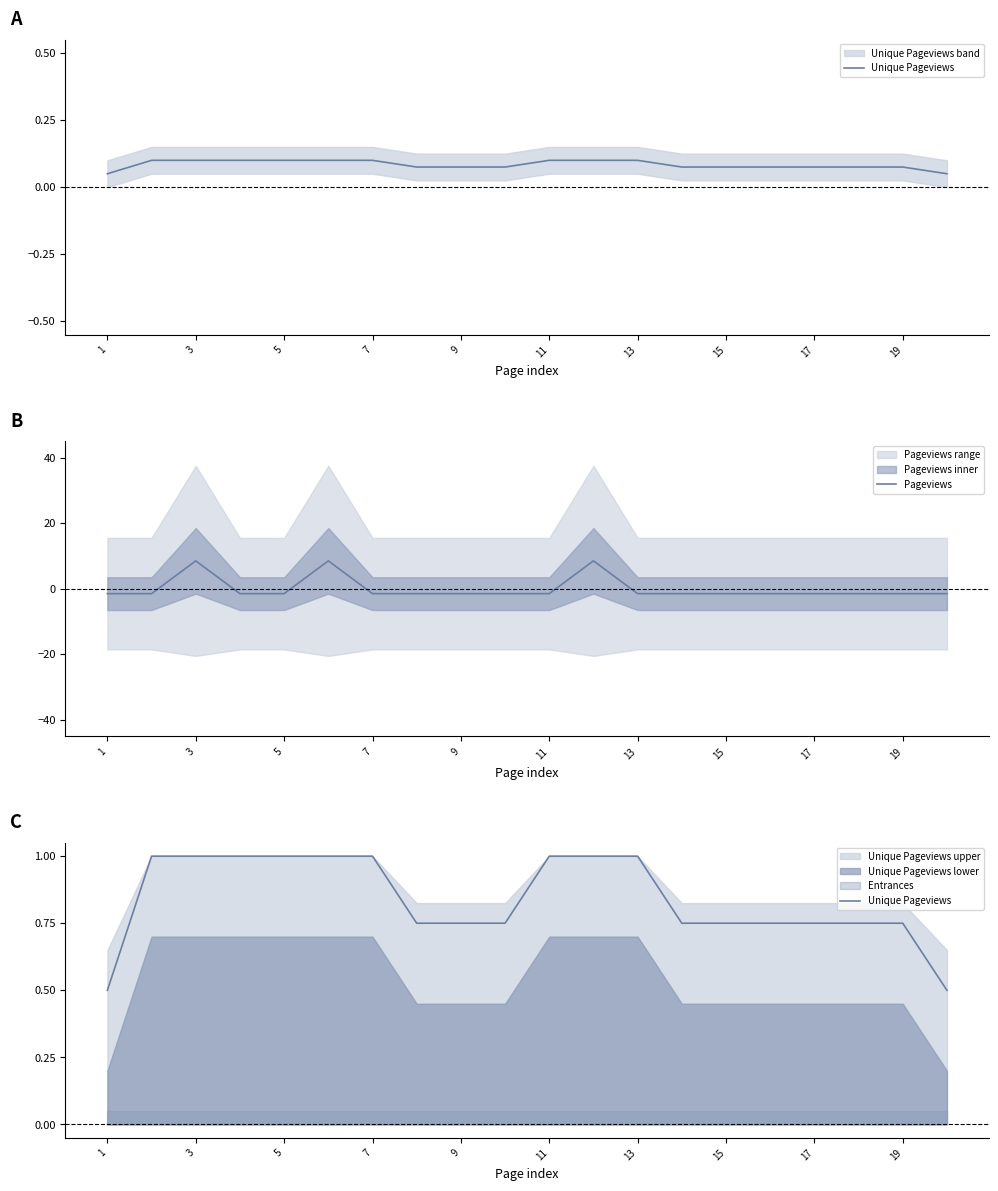

What is the highest value of the Pageviews series?

8.5